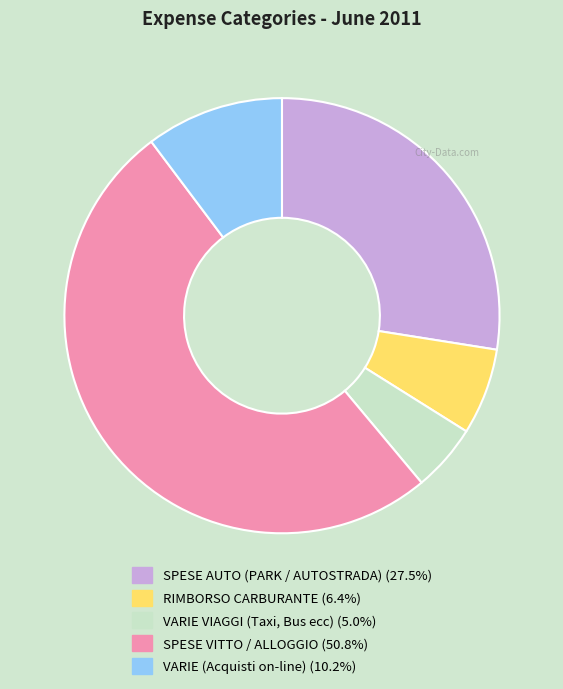

Rank the categories by value from highest to lowest.

SPESE VITTO / ALLOGGIO, SPESE AUTO (PARK / AUTOSTRADA), VARIE (Acquisti on-line), RIMBORSO CARBURANTE, VARIE VIAGGI (Taxi, Bus ecc)